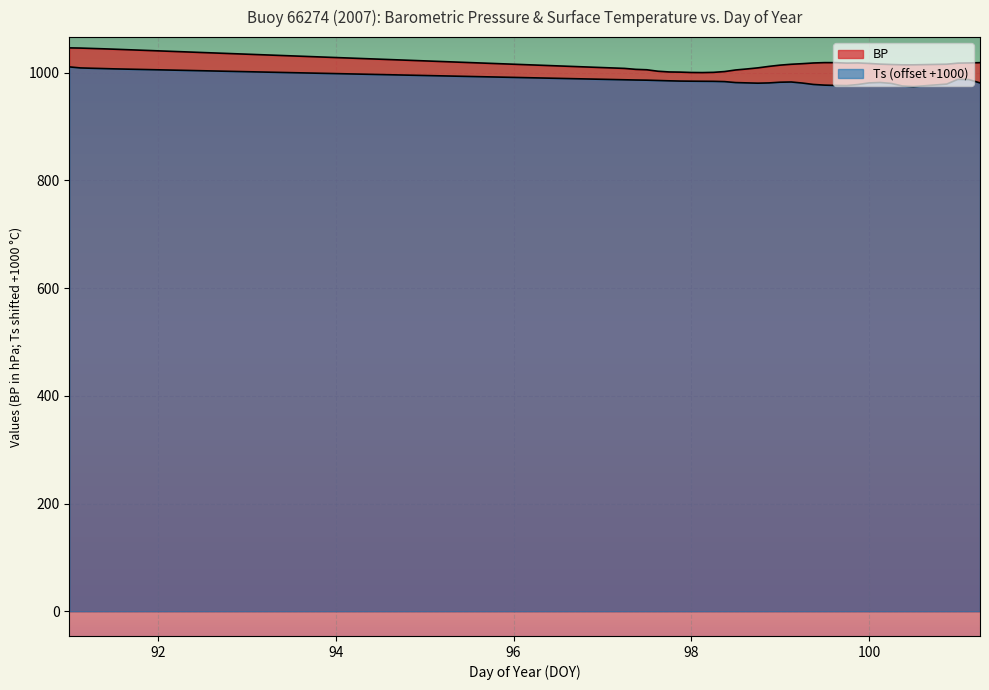

What is the sum of the Ts values at 100.875 and 99.125?

1961.5